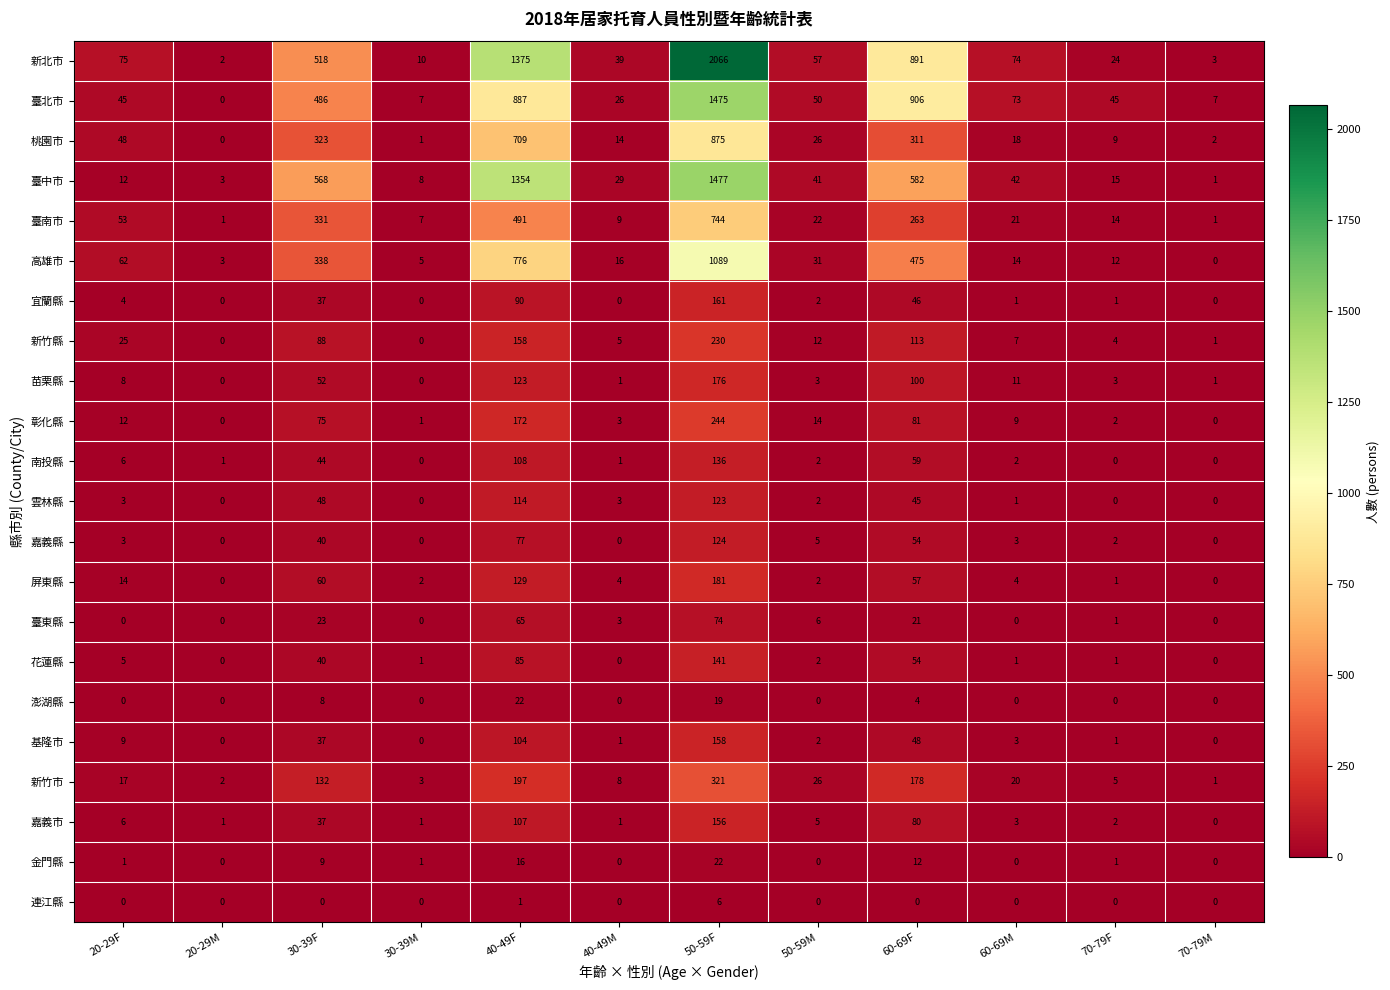

What is the difference between the maximum and second lowest values in the 臺東縣 series?

74